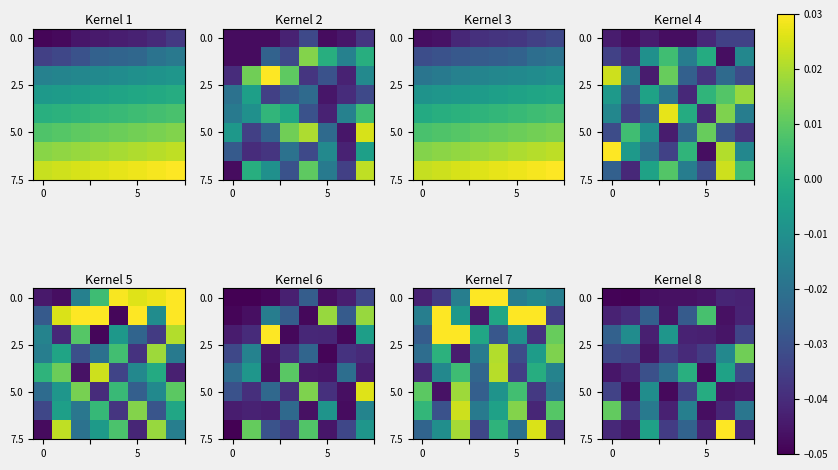

Which label corresponds to the largest value in the chart?

6